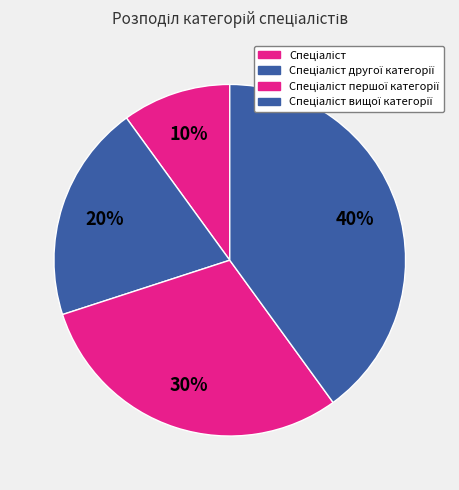

Count the number of slices in the pie.

4